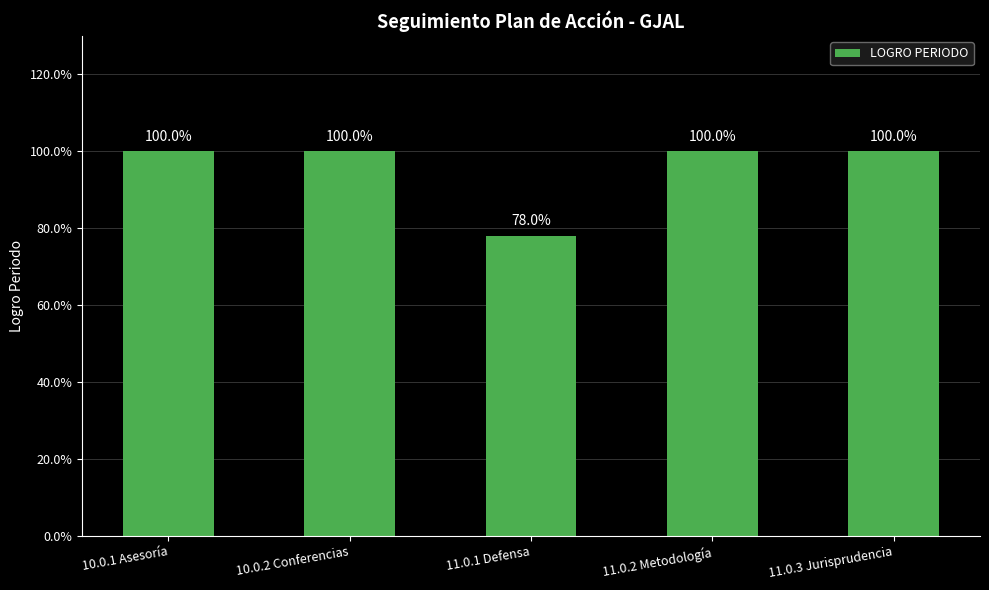

At which category does the chart reach its peak across all series?

10.0.1 Asesoría